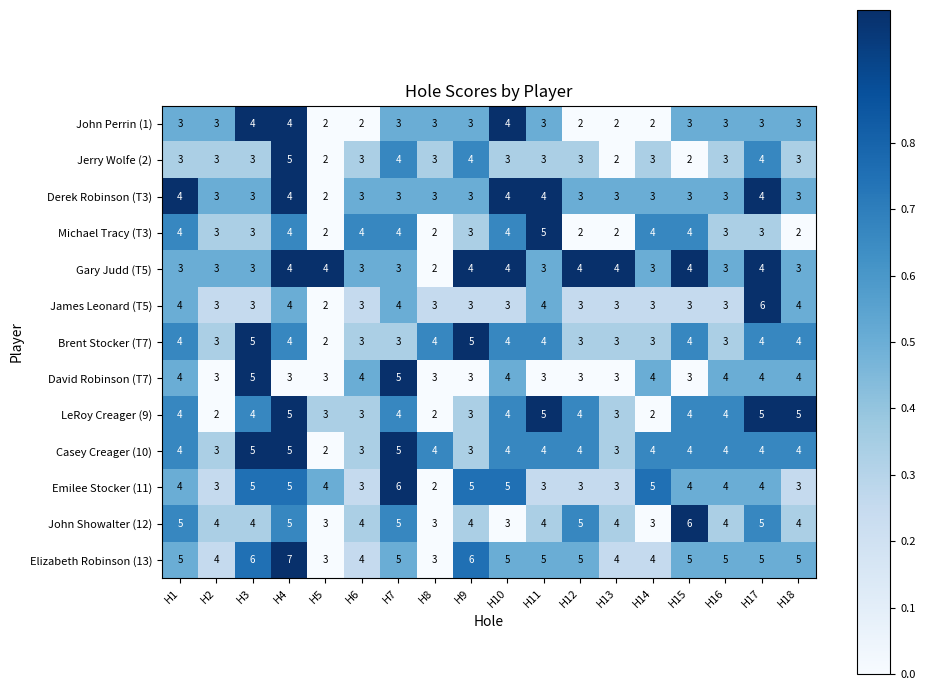

At which category is the sum across all series the highest?

H4